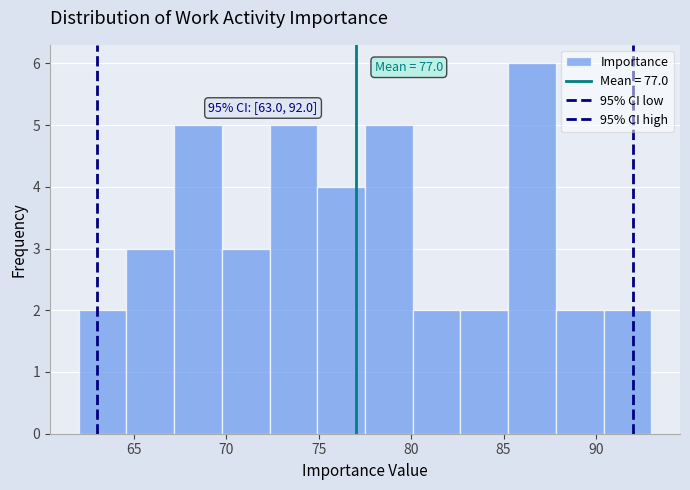

Over which range of the x-axis is the bar tallest?

85.5 to 88.0